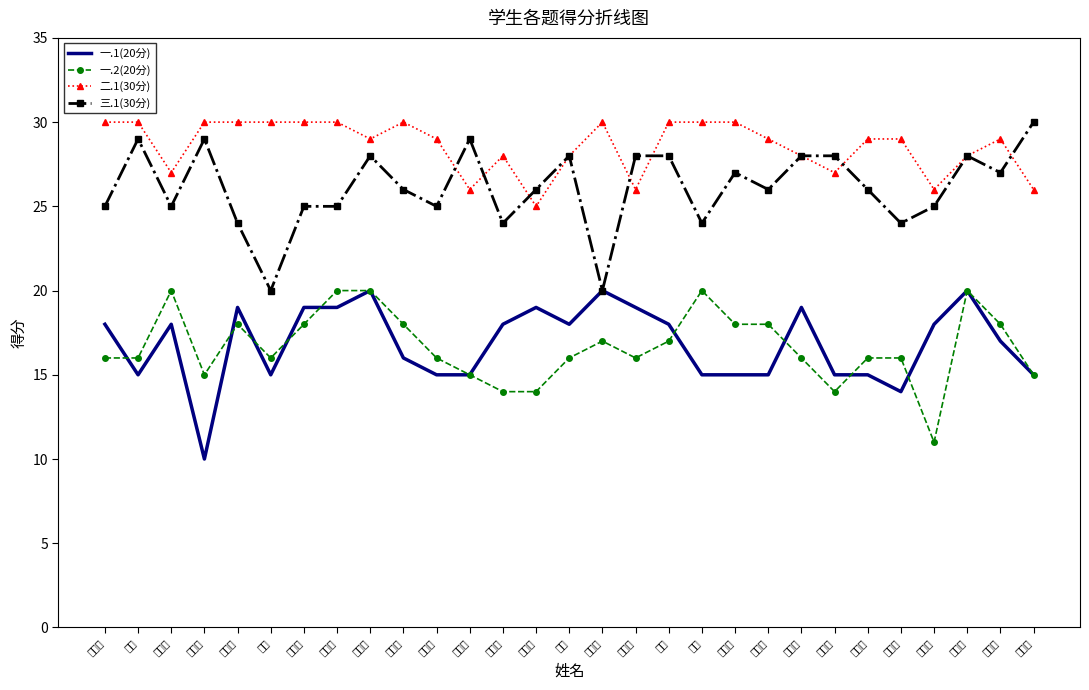

Is it true that 一.1(20分) equals 14 at 黄梦迪?

True